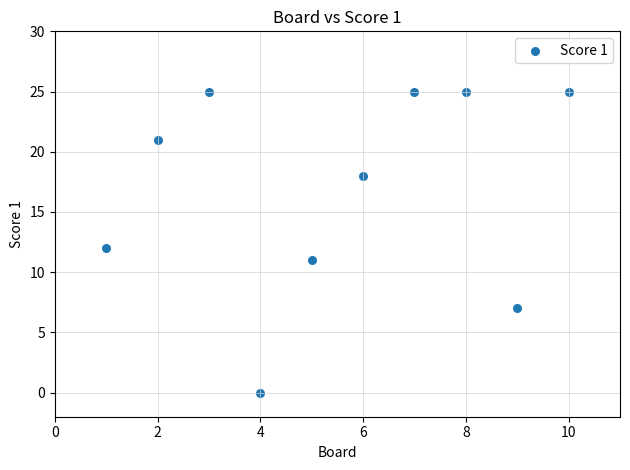

What is the range of Y values (max minus min)?

25